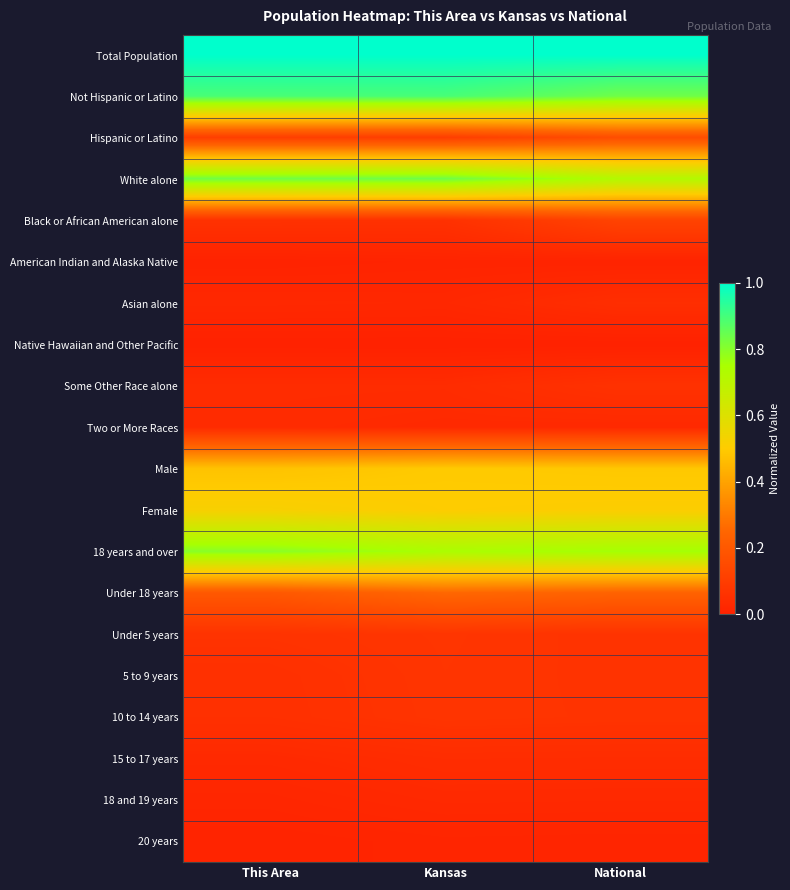

List the series in order of their peak value, highest first.

Total Population, Not Hispanic or Latino, White alone, 18 years and over, Female, Male, Under 18 years, Hispanic or Latino, Black or African American alone, Under 5 years, 5 to 9 years, 10 to 14 years, Some Other Race alone, Asian alone, 15 to 17 years, Two or More Races, 18 and 19 years, 20 years, American Indian and Alaska Native, Native Hawaiian and Other Pacific